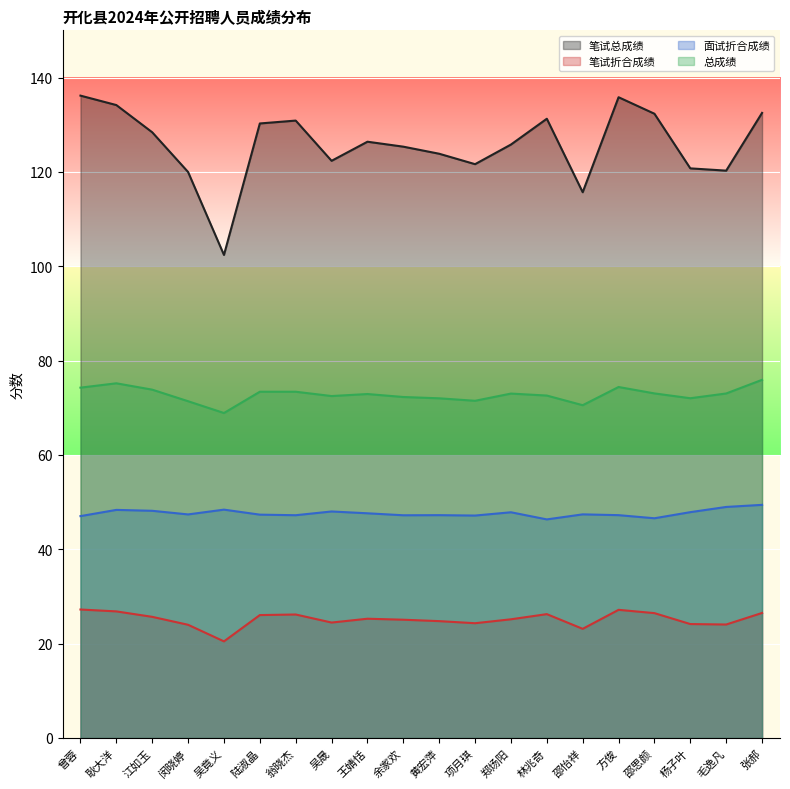

The value of 笔试折合成绩 at 余家欢 is 25.1. True or false?

True